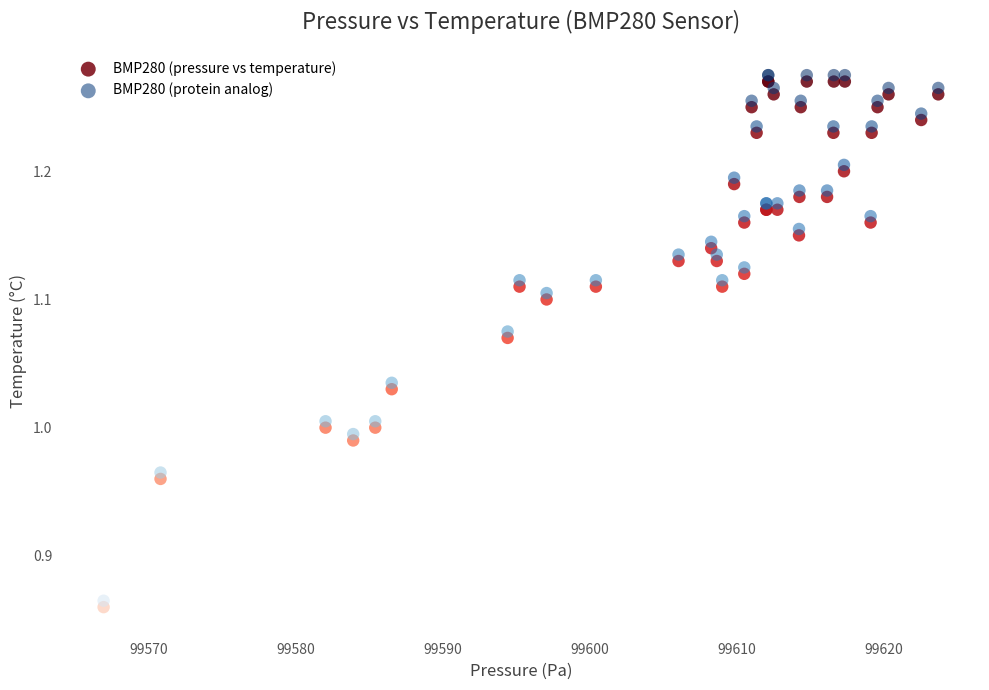

What is the X range (max minus min) for the scatter plot?

56.8